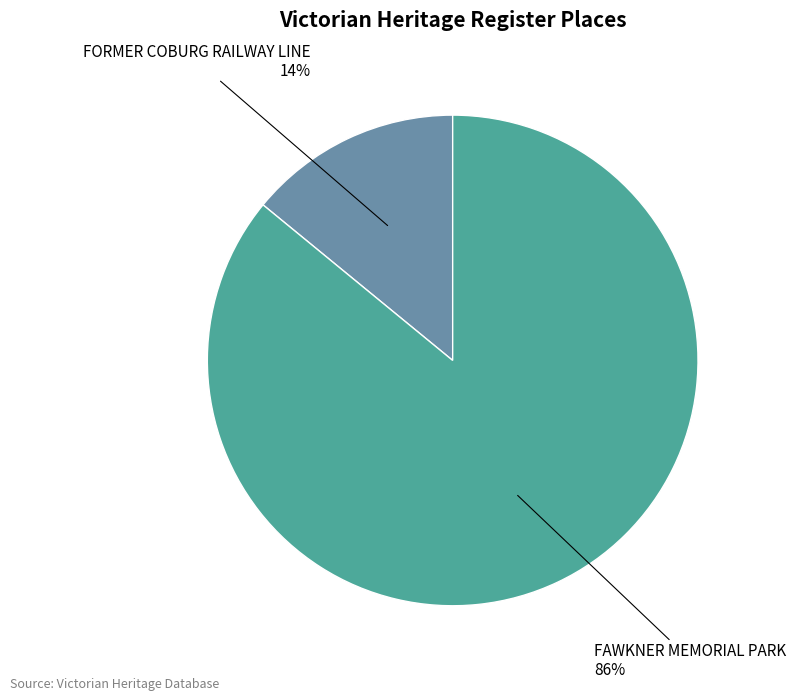

To the nearest percent, what is the average slice percentage?

50%